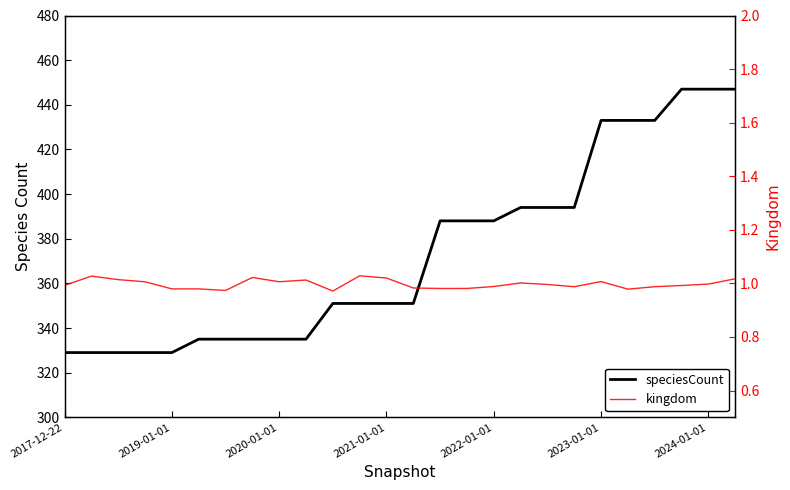

Reading right to left, list all the values displayed in this chart.

speciesCount: 447.0	447.0	447.0	433.0	433.0	433.0	394.0	394.0	394.0	388.0	388.0	388.0	351.0	351.0	351.0	351.0	335.0	335.0	335.0	335.0	335.0	329.0	329.0	329.0	329.0	329.0
kingdom: 1.0	1.0	1.0	1.0	1.0	1.0	1.0	1.0	1.0	1.0	1.0	1.0	1.0	1.0	1.0	1.0	1.0	1.0	1.0	1.0	1.0	1.0	1.0	1.0	1.0	1.0